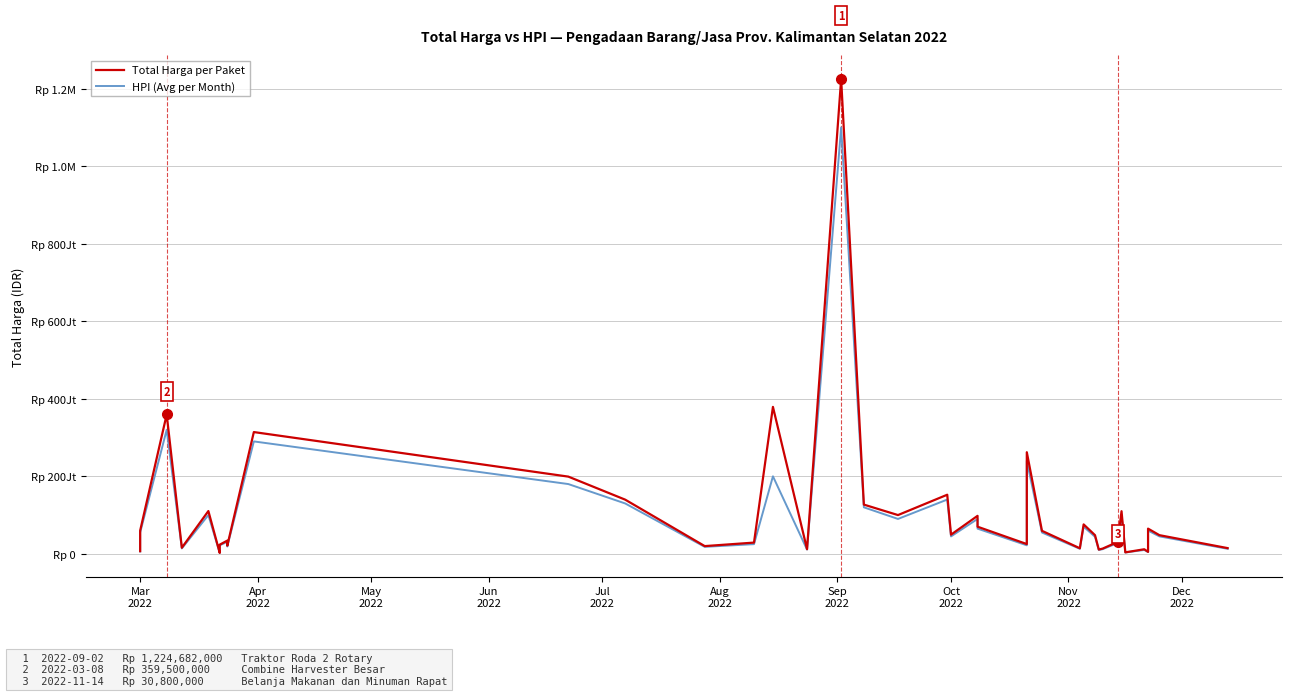

True or false: HPI (Avg per Month) has a value of 27389712 at 13.

False